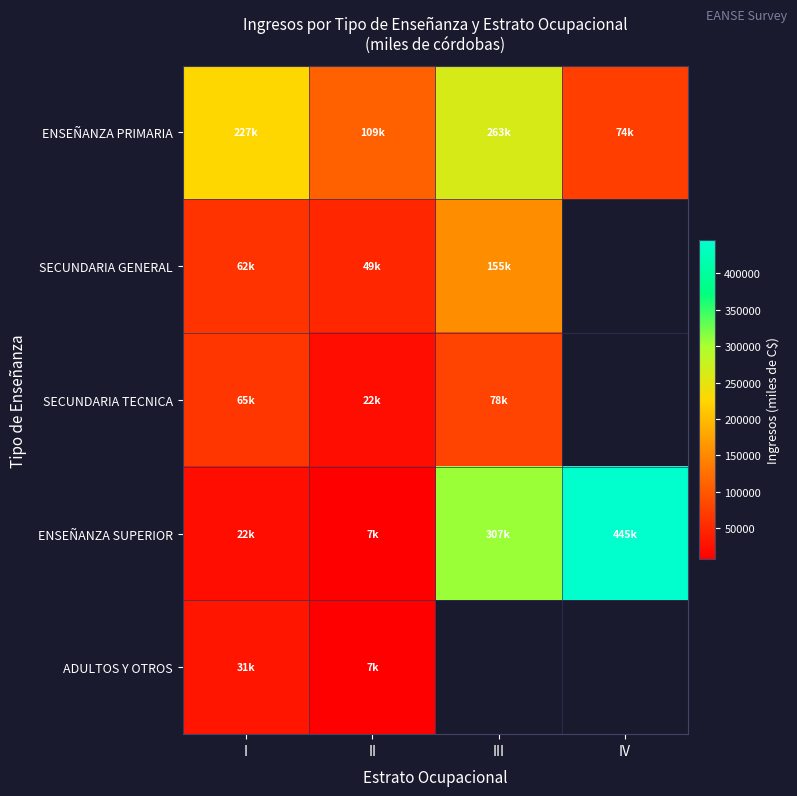

The value of SECUNDARIA GENERAL at I is 61600.0. True or false?

True